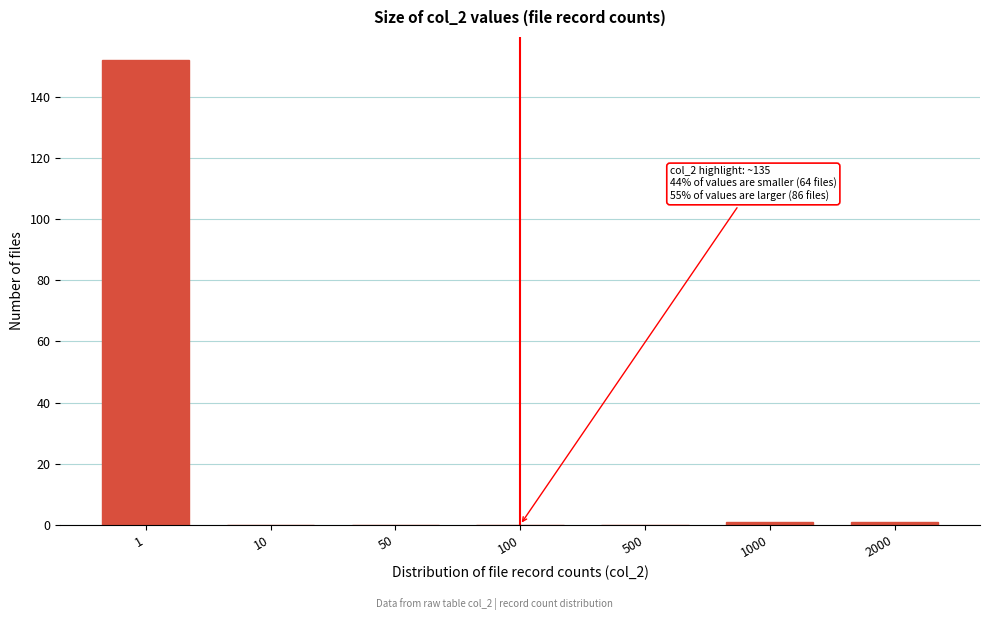

Reading left to right, transcribe all the data shown in this chart.

1=152	10=0	50=0	100=0	500=0	1000=1	2000=1